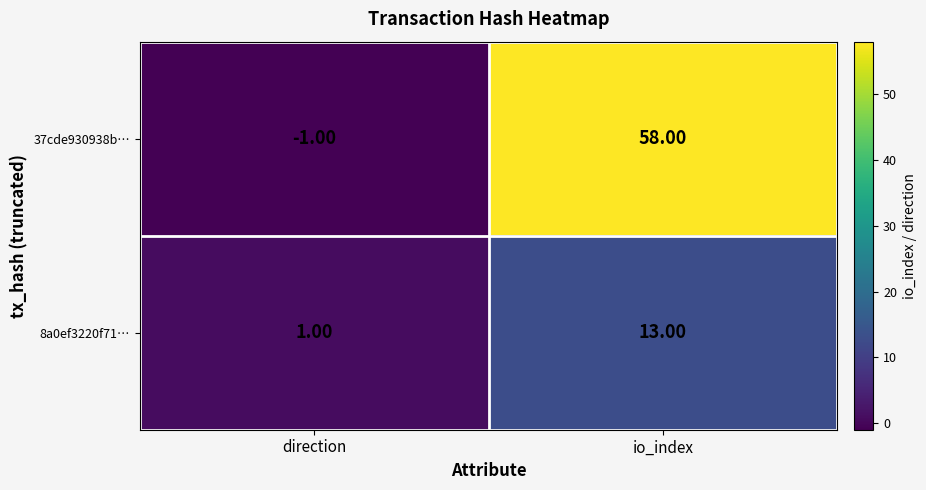

How many distinct data groups are displayed?

2